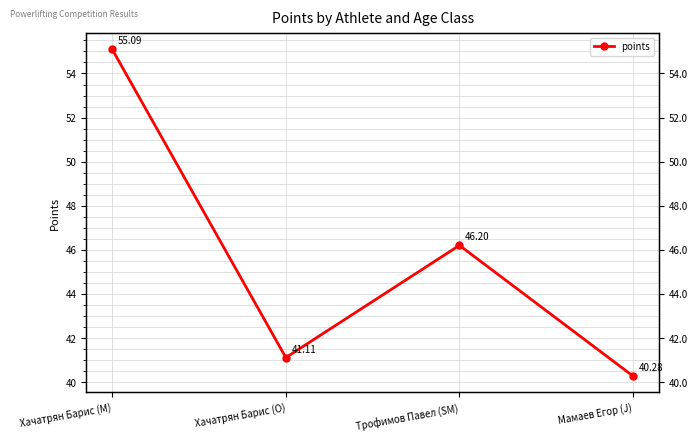

What is the sum of the values at Мамаев Егор (J) and Трофимов Павел (SM)?

86.5